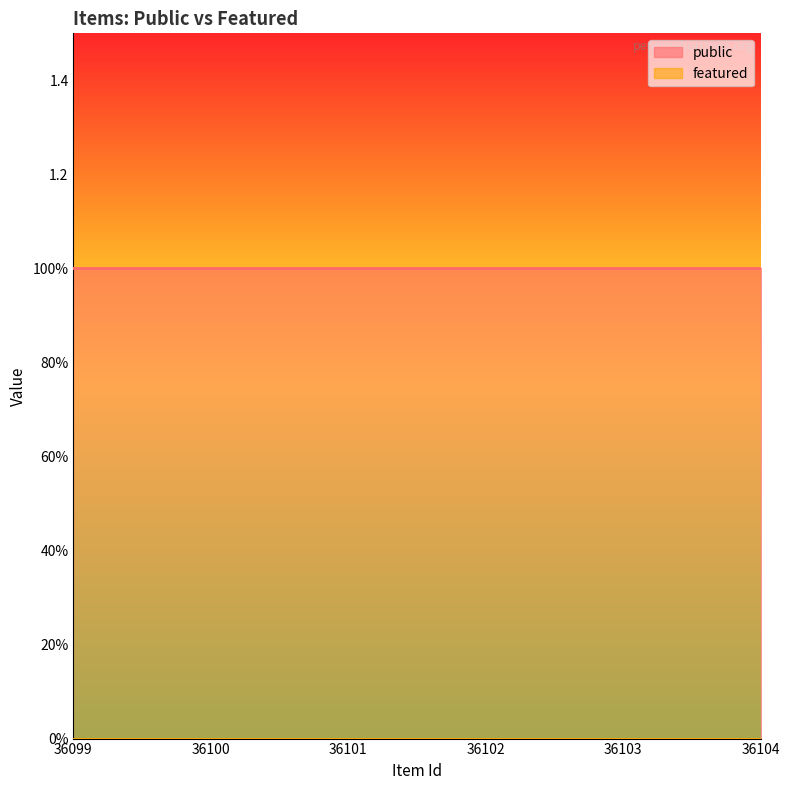

Reading right to left, extract all data points from this chart.

public: 1	1	1	1	1	1
featured: 0	0	0	0	0	0